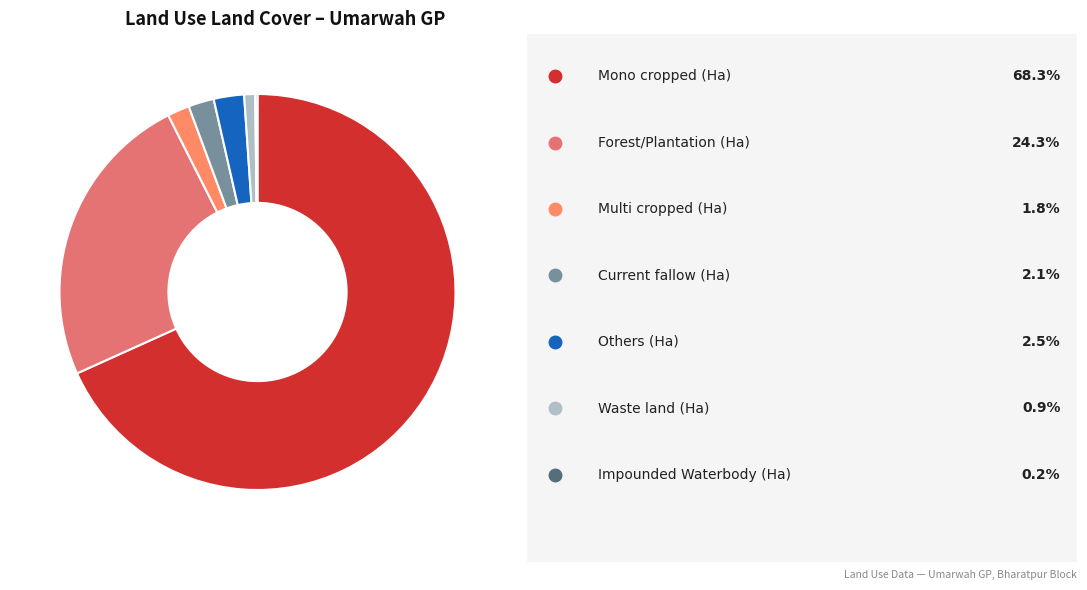

To the nearest percent, what is the average slice percentage?

14%